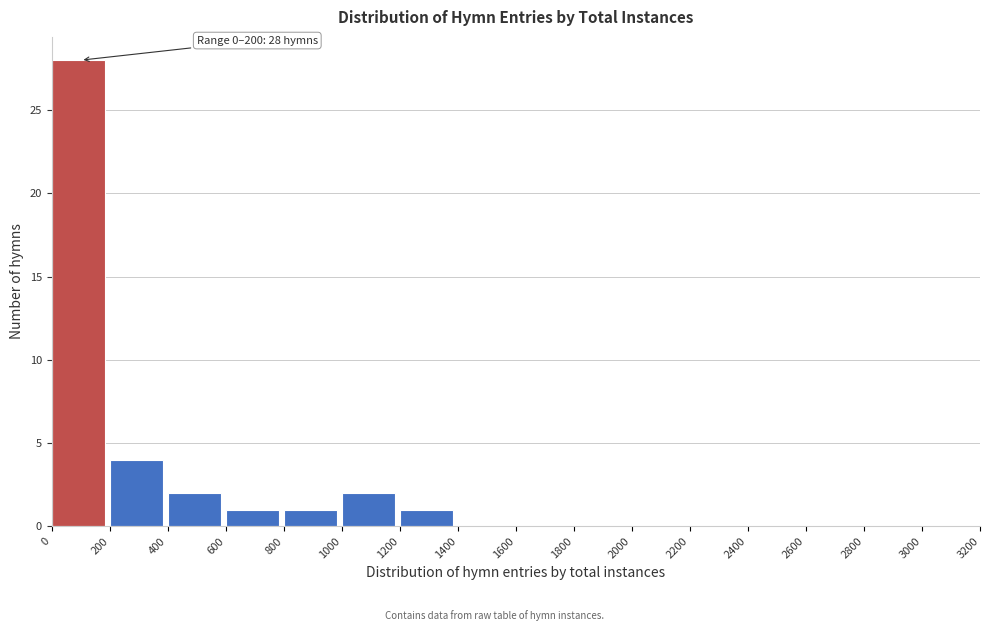

Which range on the x-axis has the tallest bar?

0 to 200